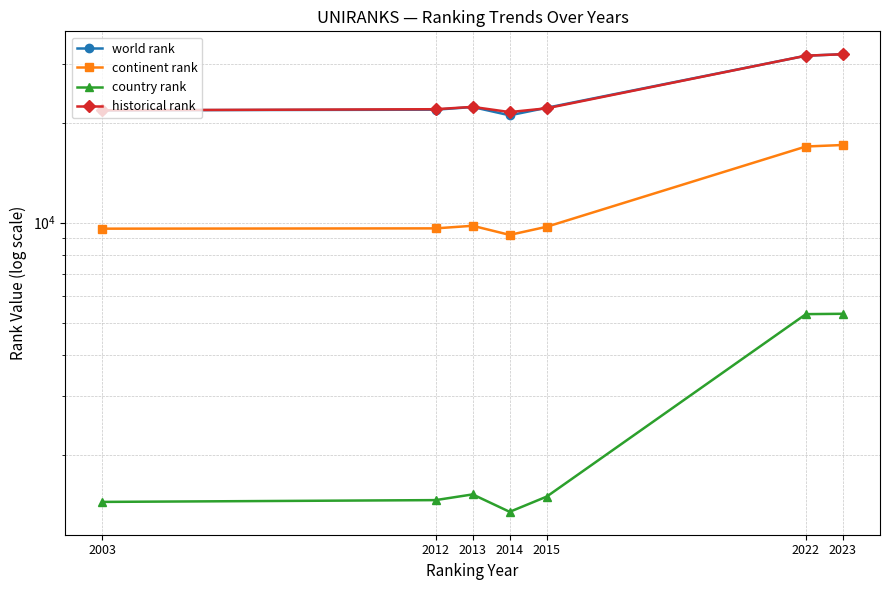

How many distinct data groups are displayed?

4